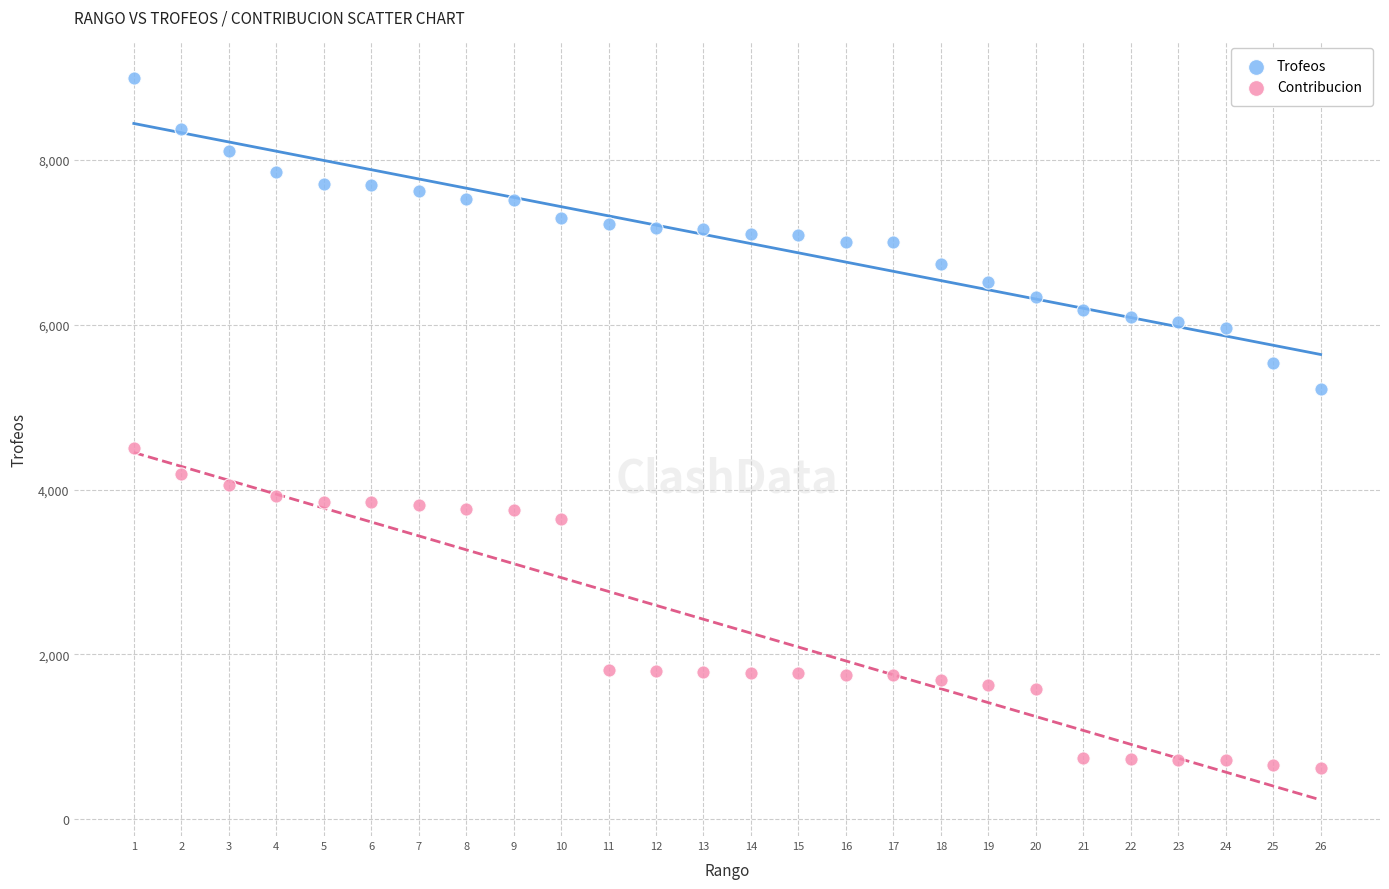

Across all data points, what is the range of X values (max minus min)?

25